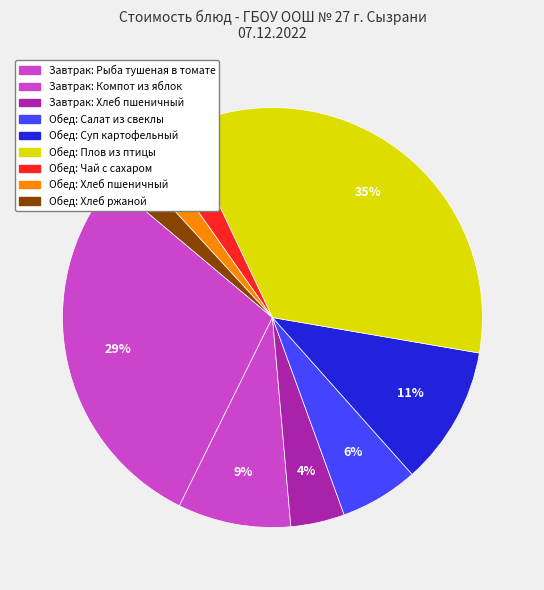

How many segments does this pie chart have?

9